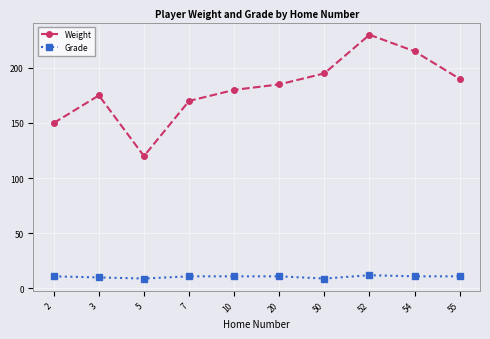

What is the maximum value for Weight?

230